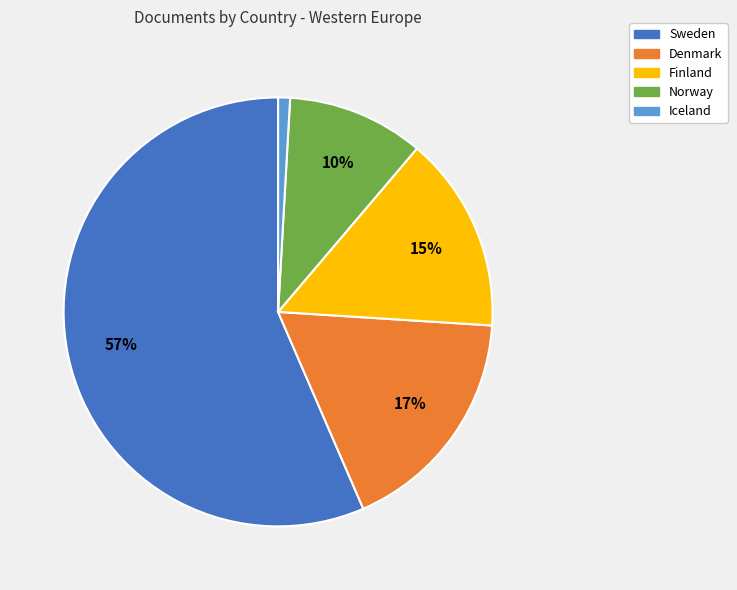

What is the smallest slice in the pie chart?

Iceland